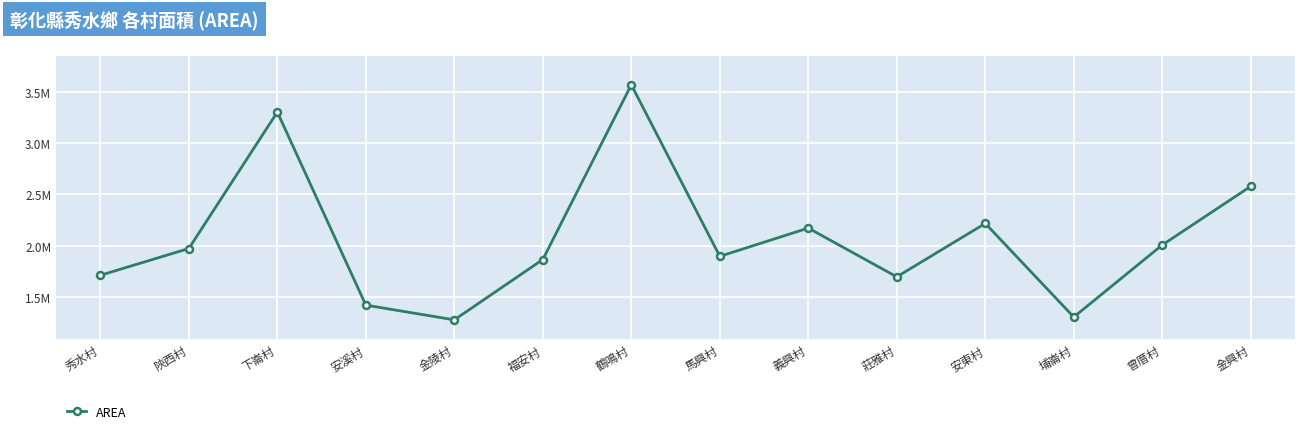

Reading left to right, what are all the values shown in this chart?

秀水村=1709447.7	陝西村=1971081.2	下崙村=3304350.9	安溪村=1417641.3	金陵村=1273912.2	福安村=1863543.6	鶴鳴村=3570780.6	馬興村=1894431.1	義興村=2170686.4	莊雅村=1694138.3	安東村=2216192.7	埔崙村=1301430.3	曾厝村=2005715.1	金興村=2578822.9